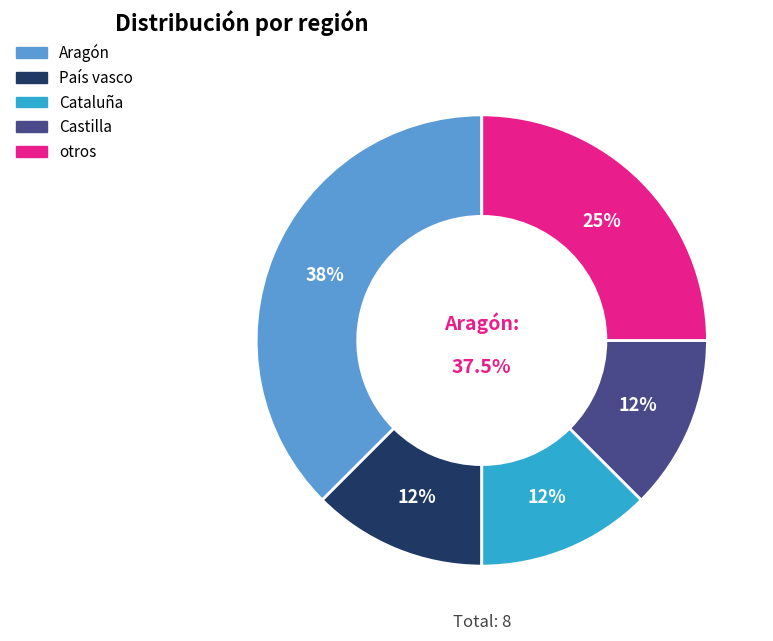

True or false: Cataluña accounts for 21% of the total.

False